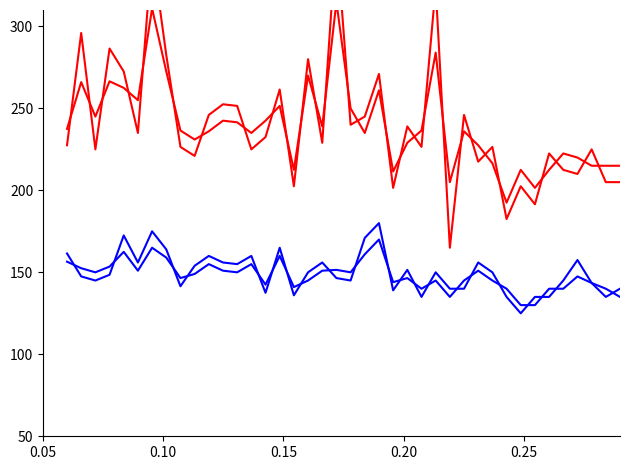

What is the sum of all P1_smooth values?

9567.5